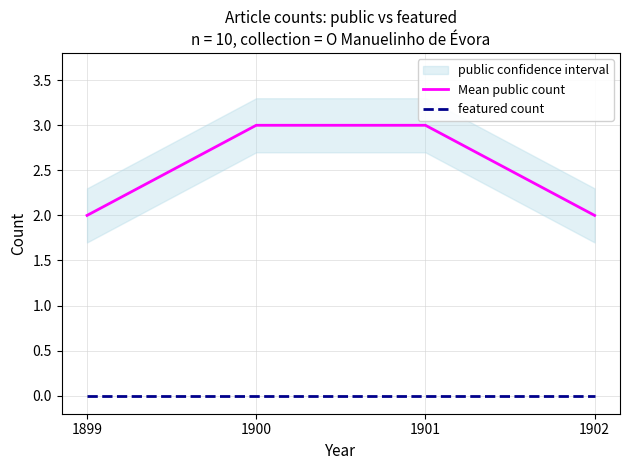

Is the value of featured count at 1899 greater than the value of Mean public count at 1899?

No